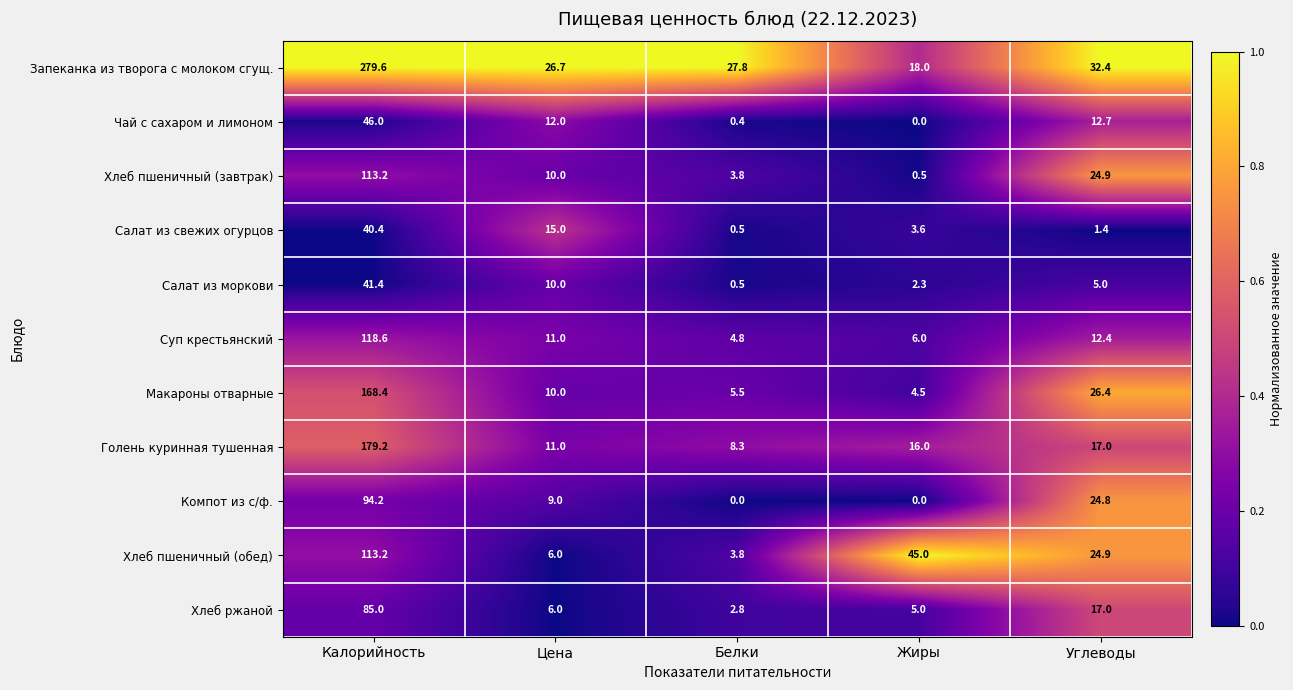

The Голень куринная тушенная series shows 17.0 at Углеводы. True or false?

True